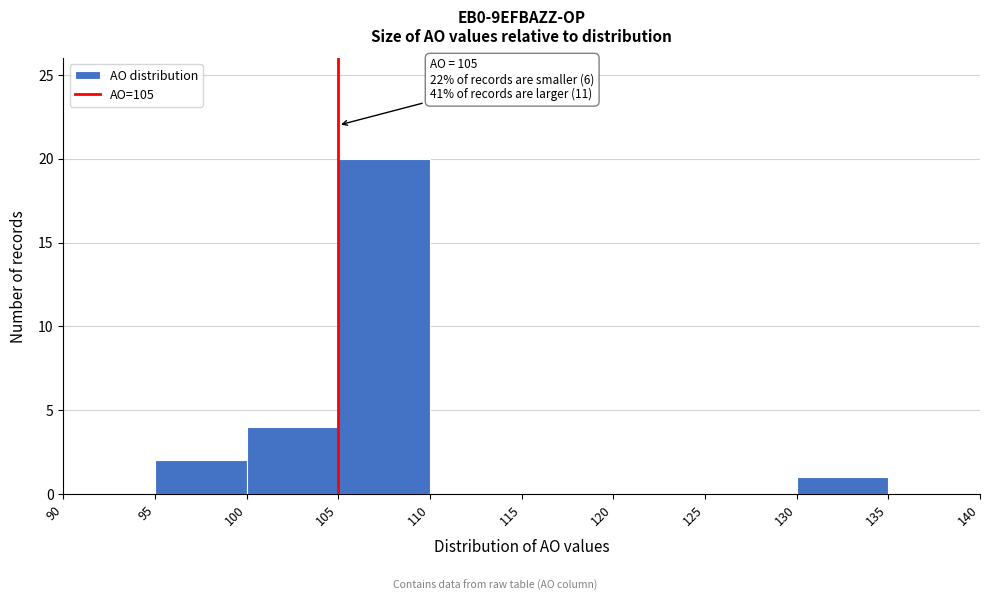

Which range on the x-axis has the tallest bar?

105 to 110